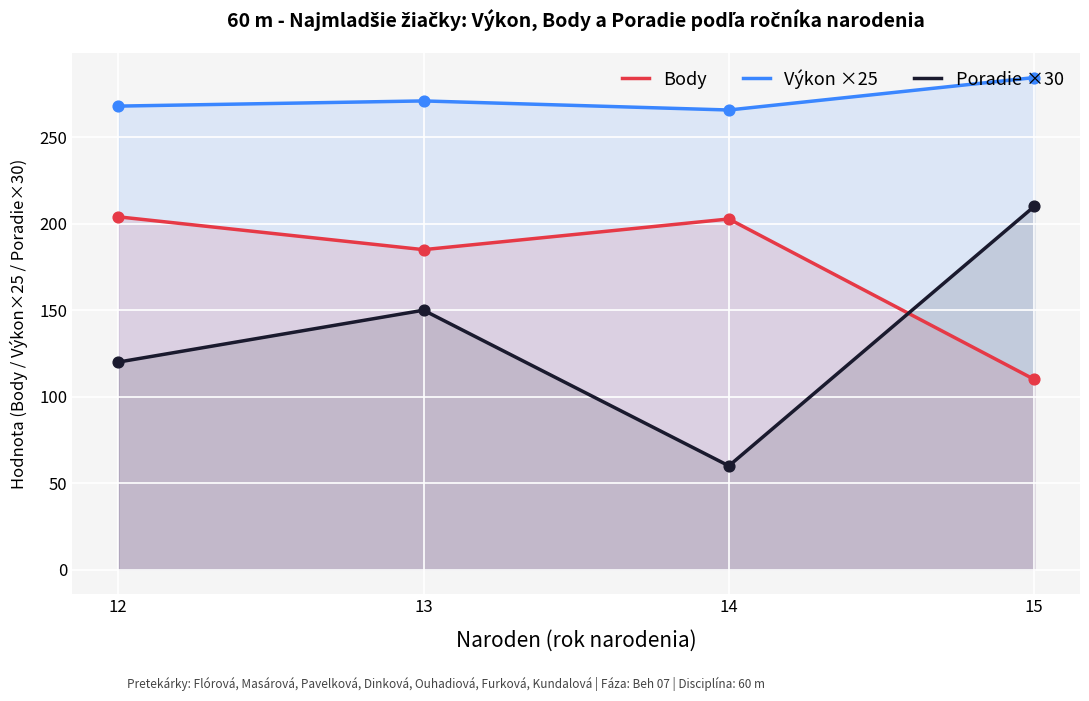

What is the total value across all series at 13?

606.0